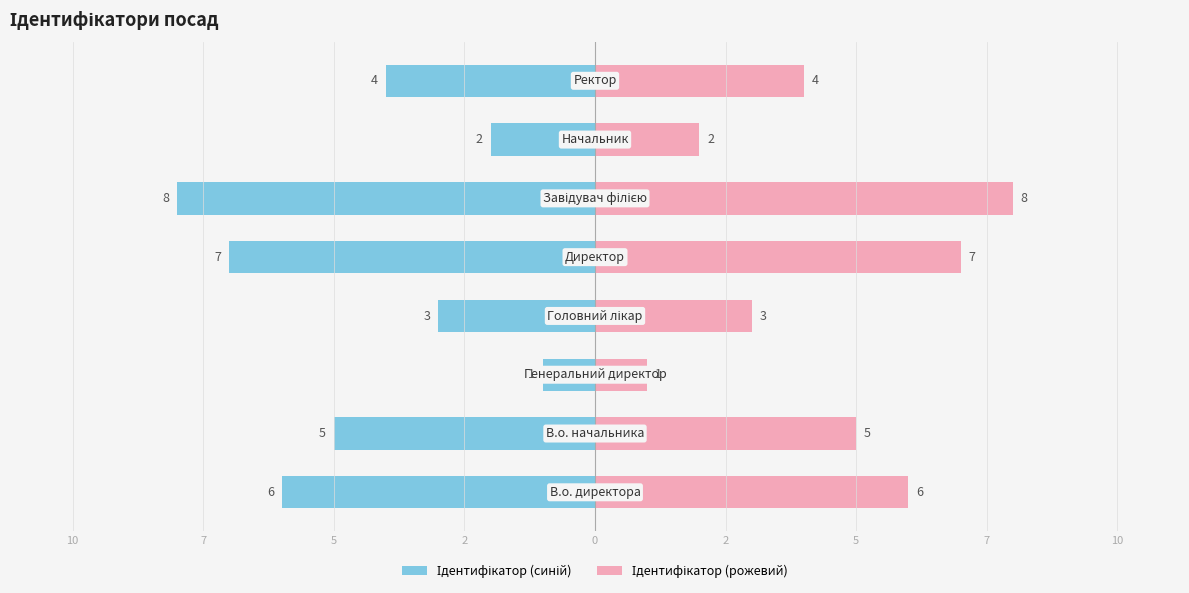

Reading left to right, transcribe all the data shown in this chart.

Ідентифікатор (синій): -6	-5	-1	-3	-7	-8	-2	-4
Ідентифікатор (рожевий): 6	5	1	3	7	8	2	4